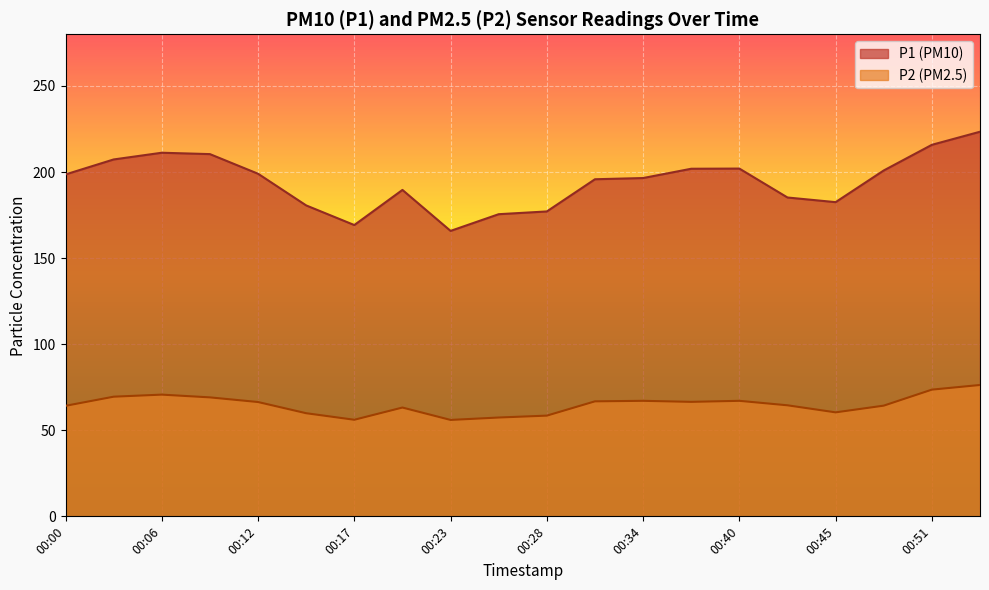

How many lines are shown in the chart?

2